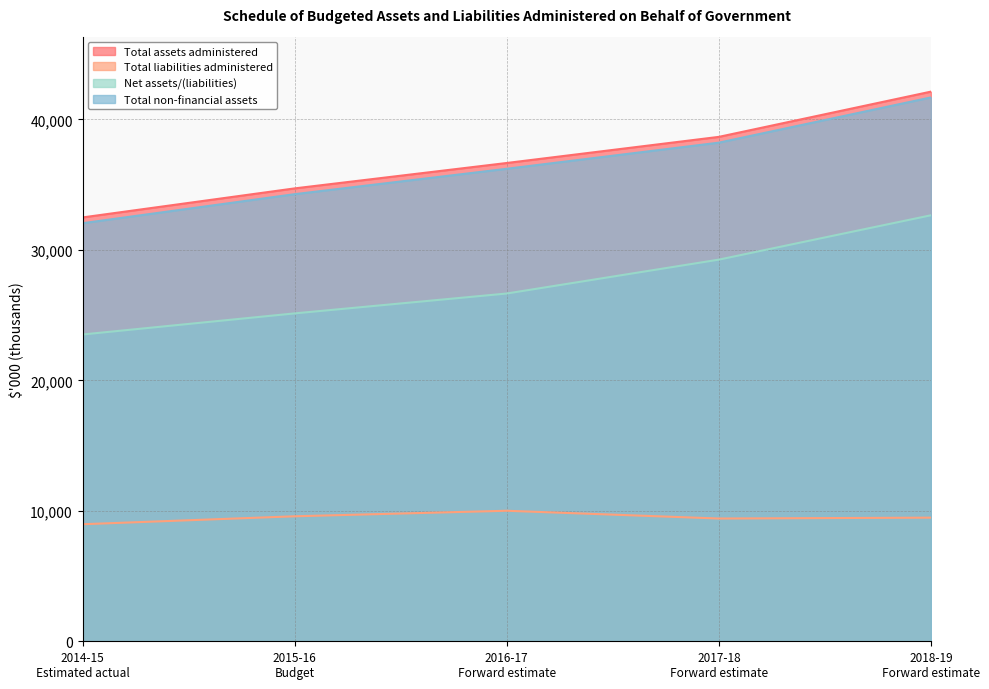

At which category does the chart reach its minimum across all series?

2014-15
Estimated actual